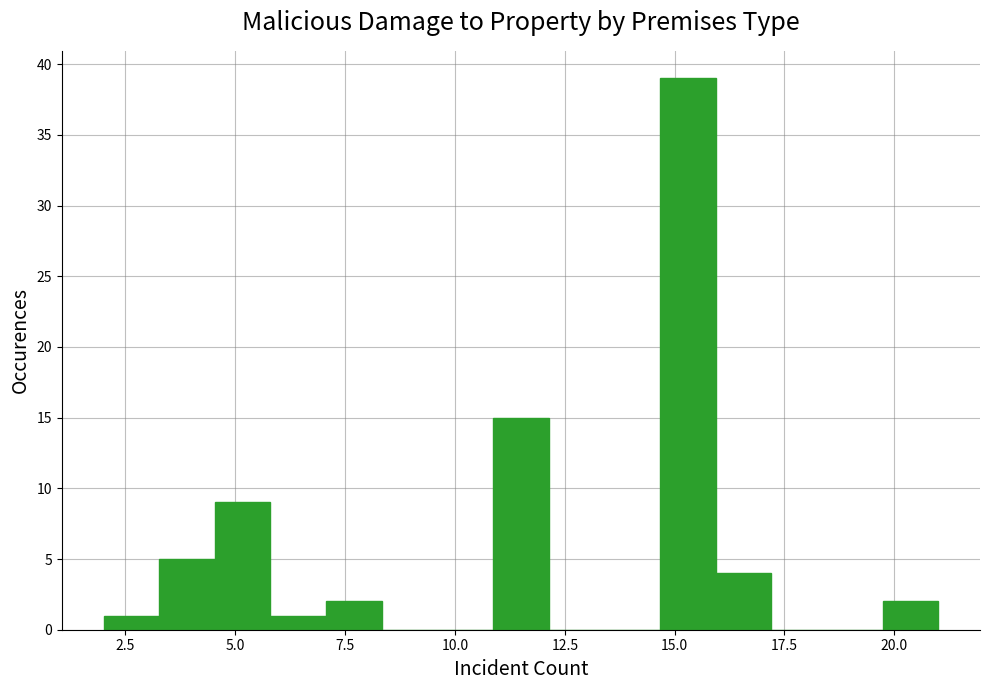

Around what value on the x-axis is the tallest bar? Give the approximate position of its centre, as read against the axis.

15.5